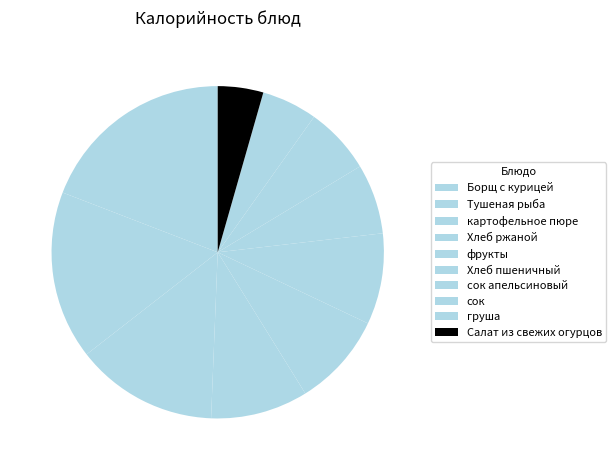

What portion of the pie excludes картофельное пюре?

86.2%